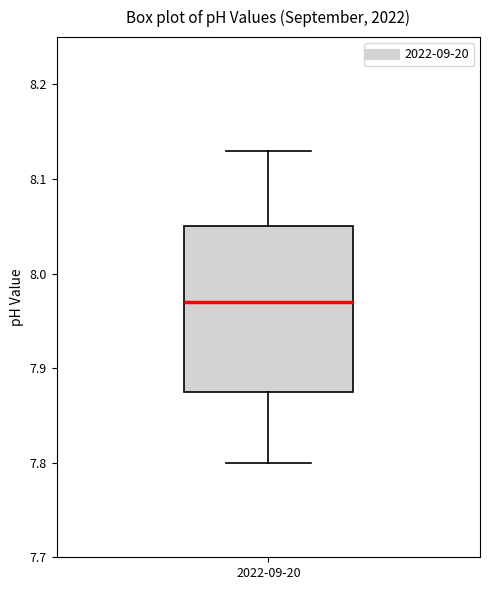

Read this box plot against the y-axis: the position of the median line, the range covered by the box, and the ends of both whiskers. The values are not printed on the chart, so give them approximately, as read against the axis.

median 7.97, box 7.88 to 8.05, whiskers 7.80 to 8.13